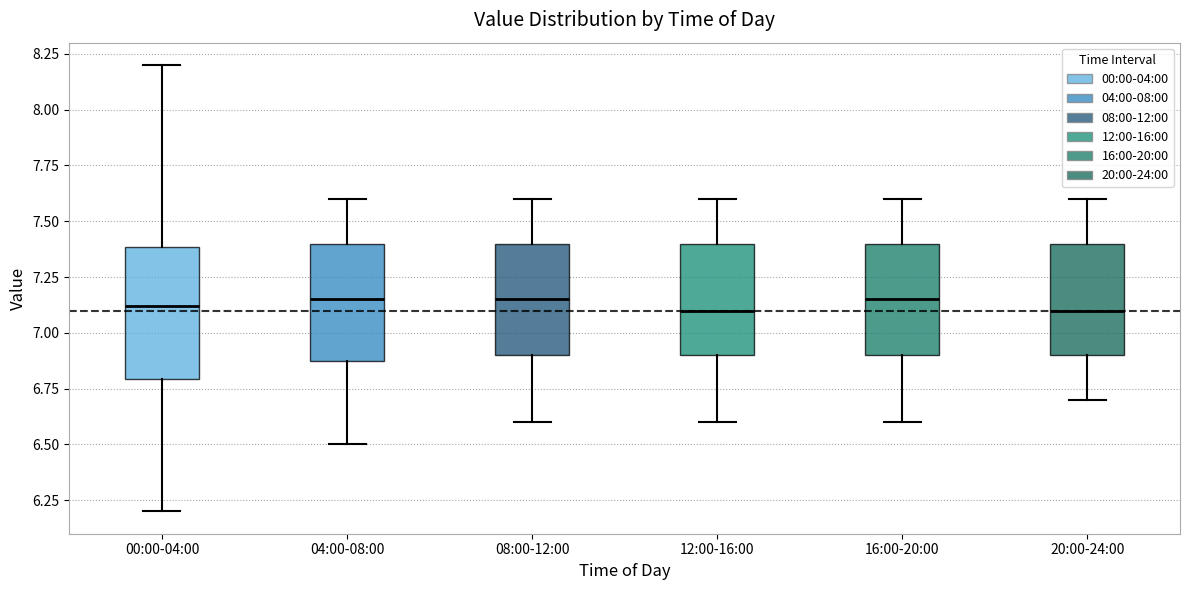

Reading left to right, read every box against the y-axis: the position of its median line, the range the box covers, and the ends of its whiskers. The values are not printed on the chart, so give them approximately, as read against the axis.

00:00-04:00: median 7.10, box 6.80 to 7.40, whiskers 6.20 to 8.20
04:00-08:00: median 7.15, box 6.90 to 7.40, whiskers 6.50 to 7.60
08:00-12:00: median 7.15, box 6.90 to 7.40, whiskers 6.60 to 7.60
12:00-16:00: median 7.10, box 6.90 to 7.40, whiskers 6.60 to 7.60
16:00-20:00: median 7.15, box 6.90 to 7.40, whiskers 6.60 to 7.60
20:00-24:00: median 7.10, box 6.90 to 7.40, whiskers 6.70 to 7.60